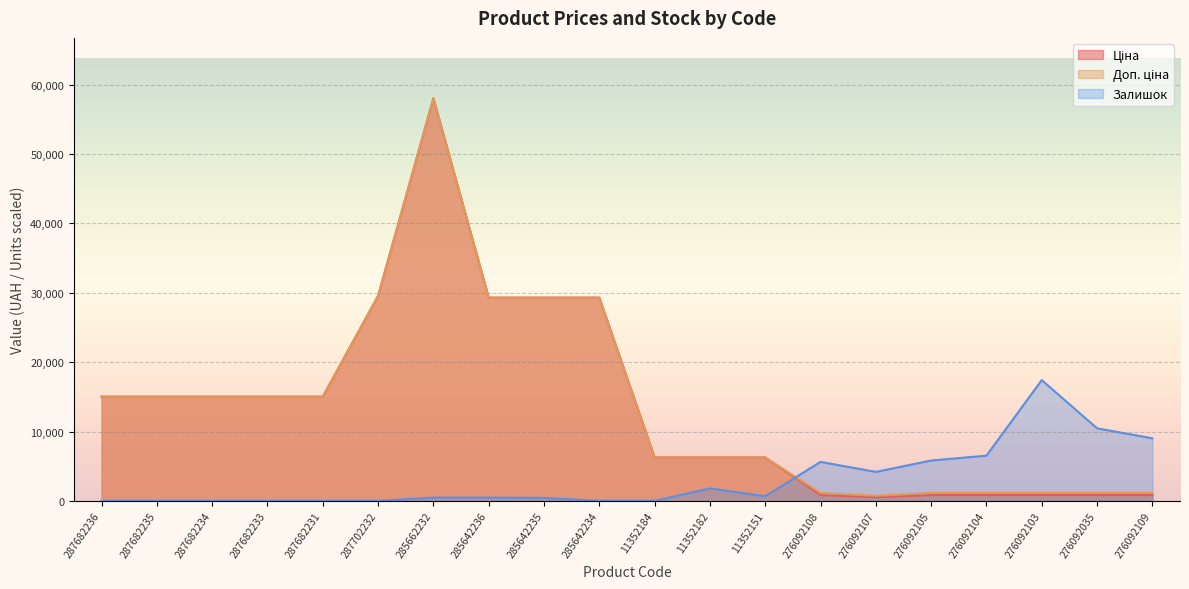

How many data points in Залишок are above 468?

11